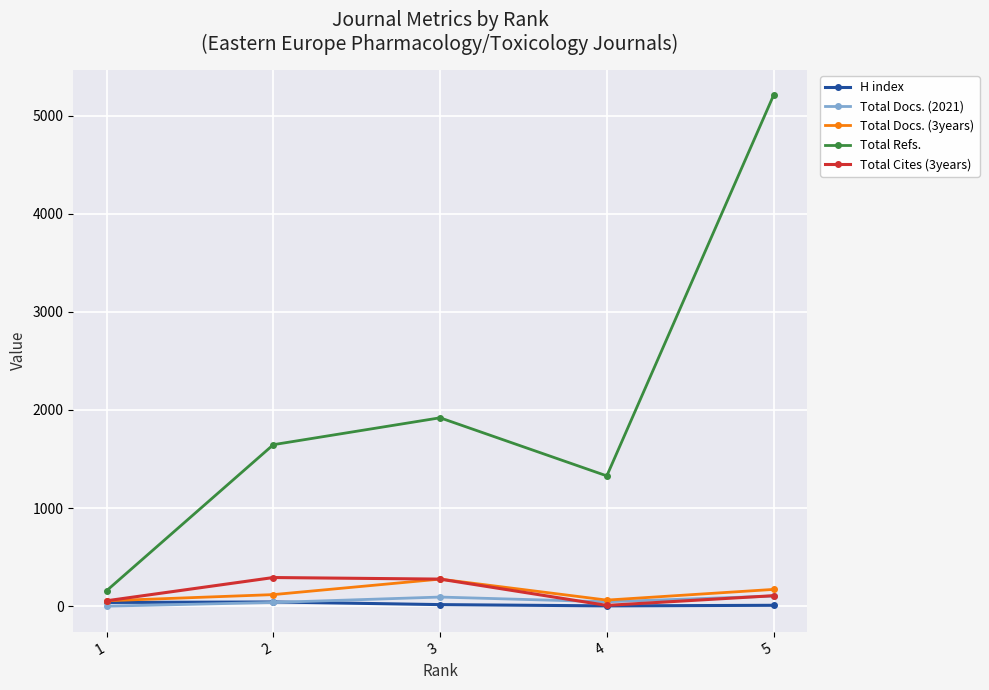

What is the greatest value displayed?

5206